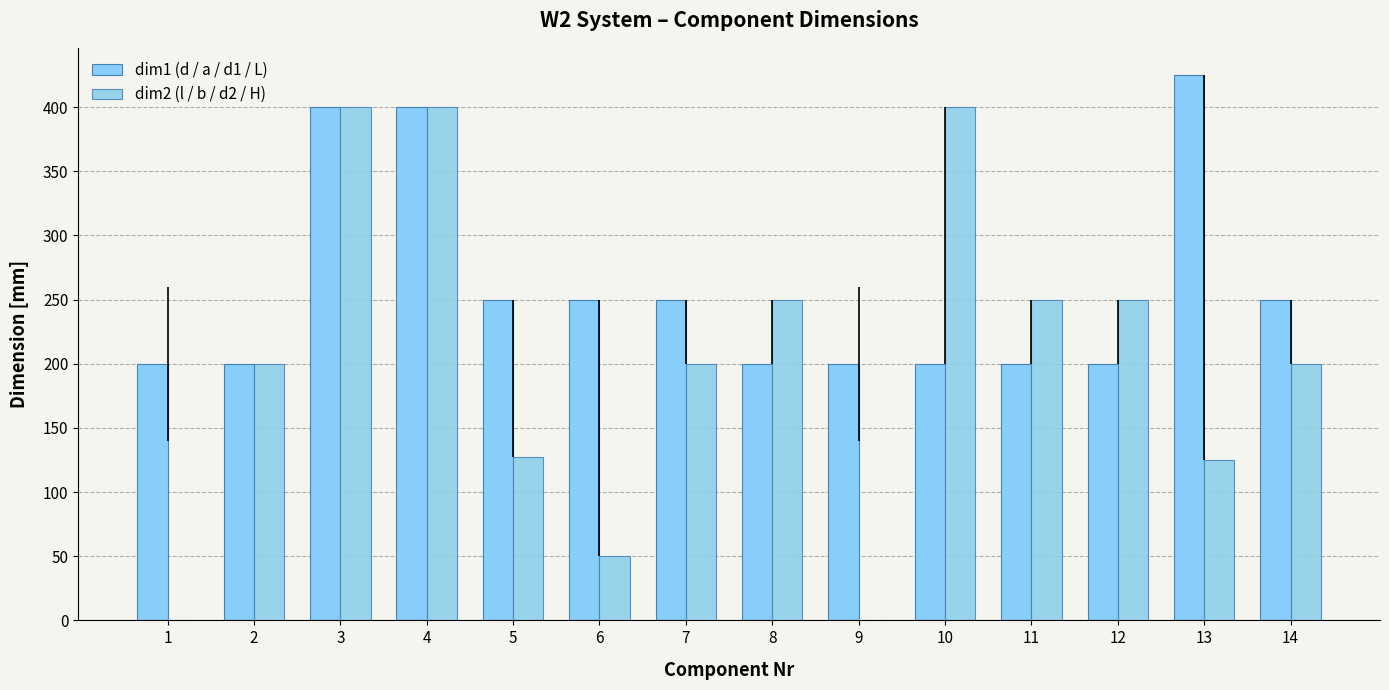

What is the approximate value of dim1 (d / a / d1 / L) at 9, to the nearest 50?

200